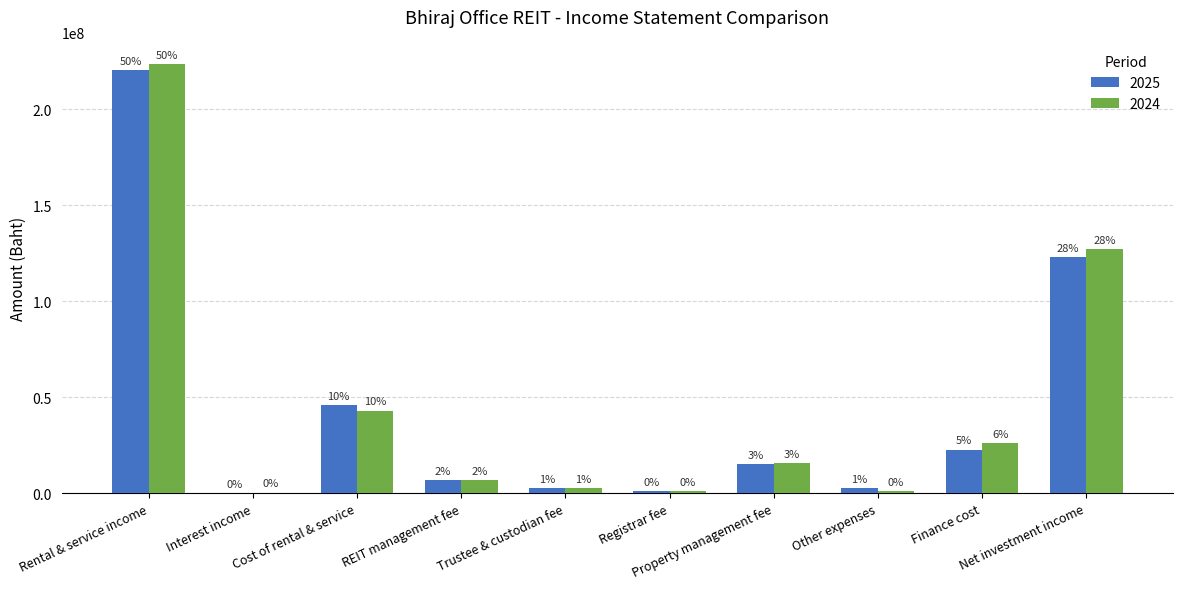

Which series has the largest range (max minus min)?

2024